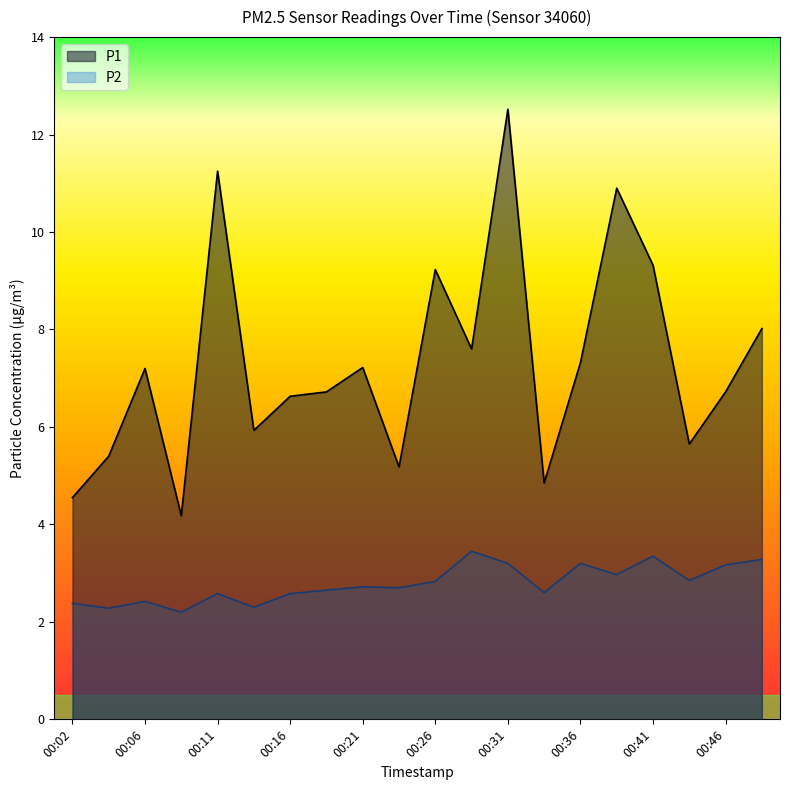

At which category is the sum across all series the highest?

00:31